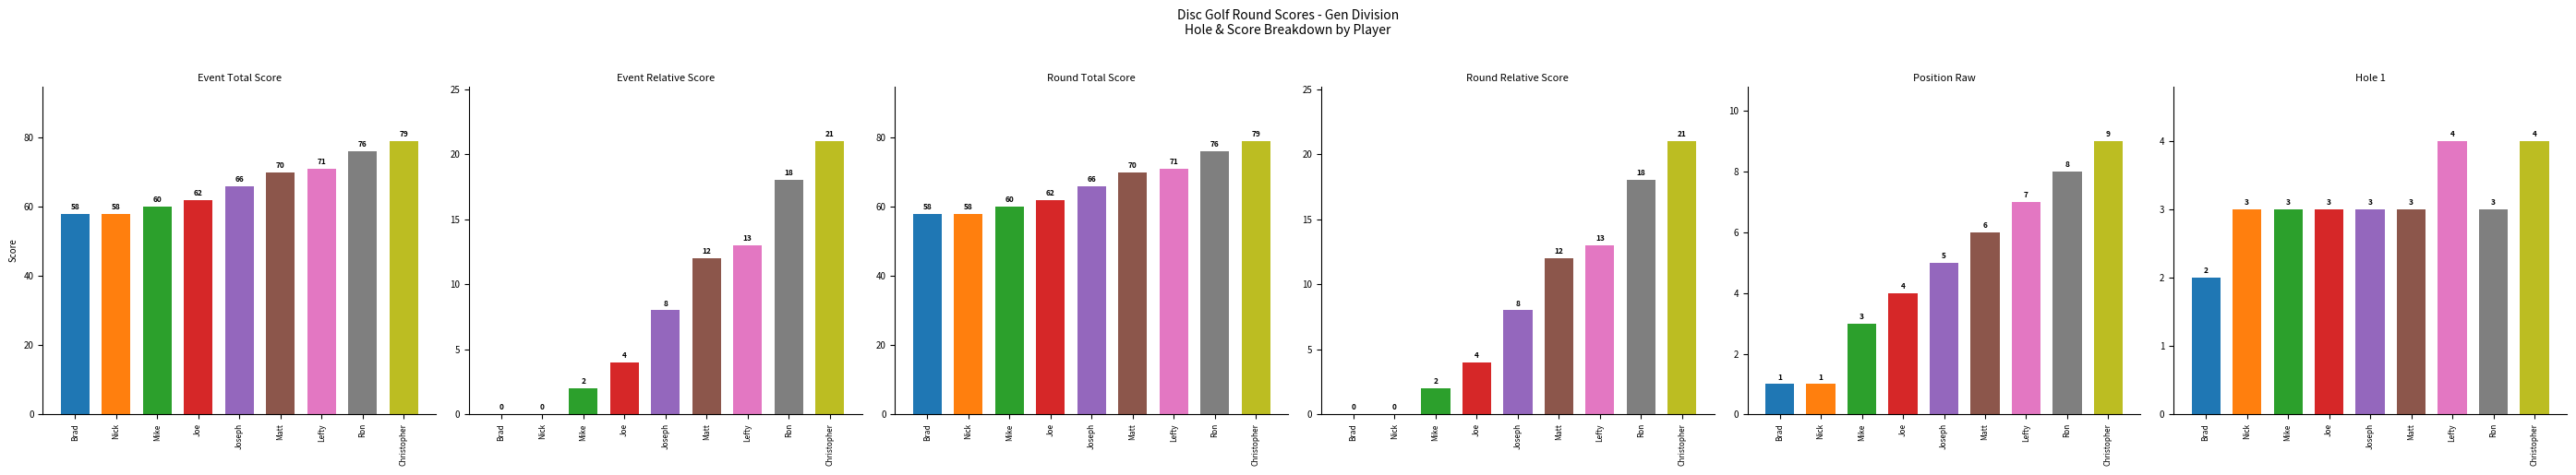

What is the difference between the round_relative_score values at Mike and Joseph?

6